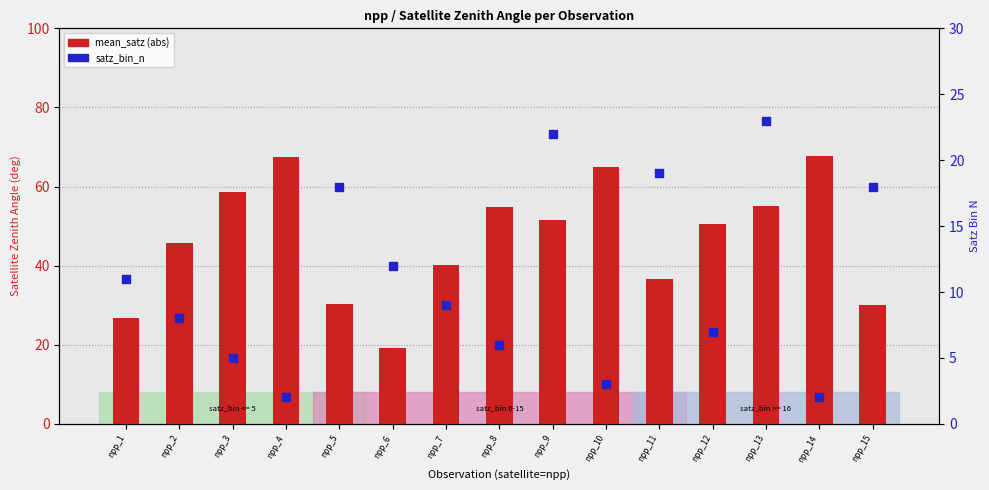

Which series reaches the maximum Y coordinate?

mean_satz (abs)